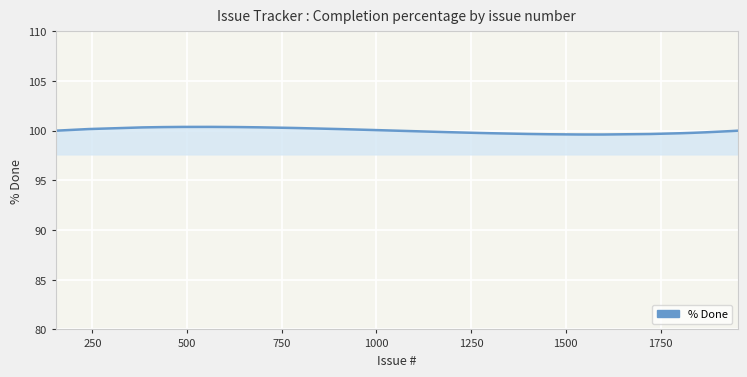

What is the difference between the maximum and minimum values?

0.8